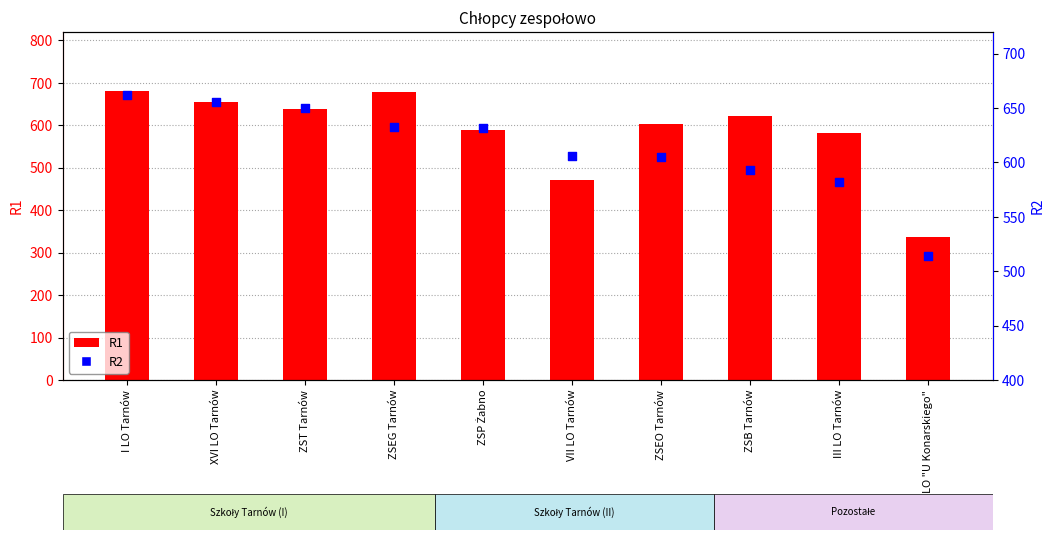

What are all the series names shown in the legend?

R1, R2